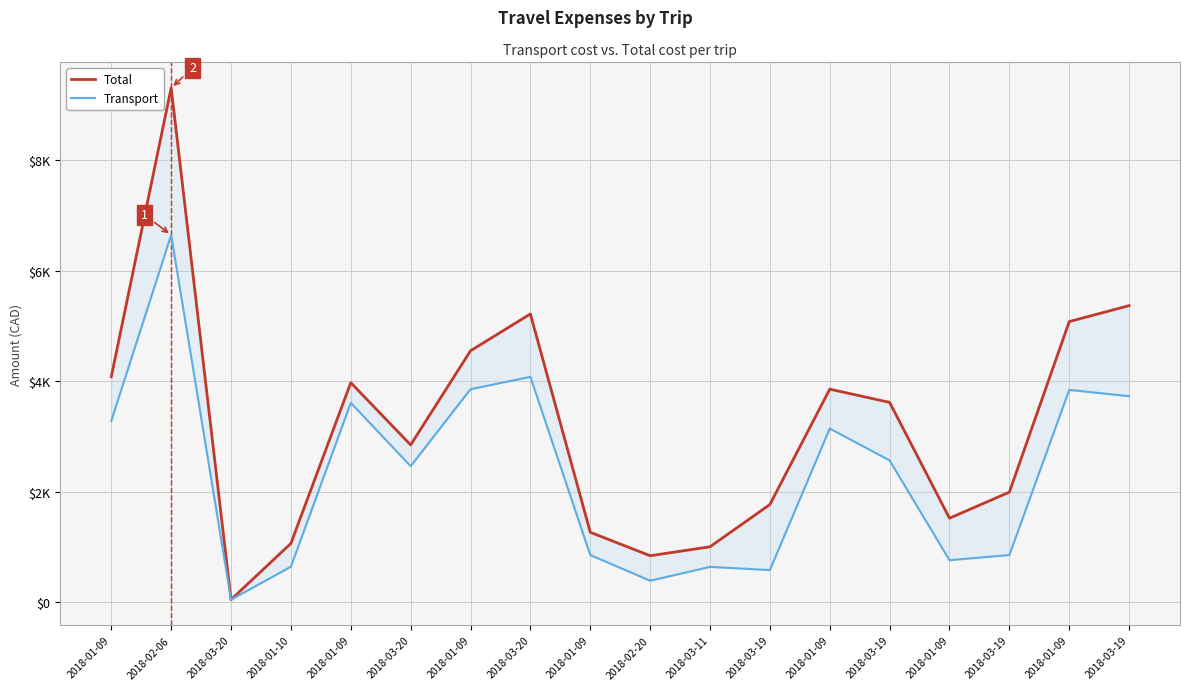

What is the value of the Transport point at the 12th from the left?

582.5